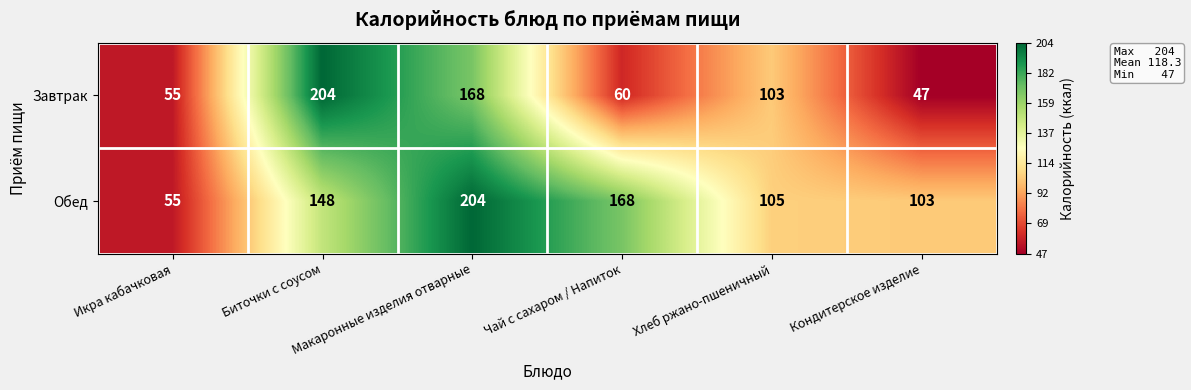

Which series has the widest spread of values?

Завтрак